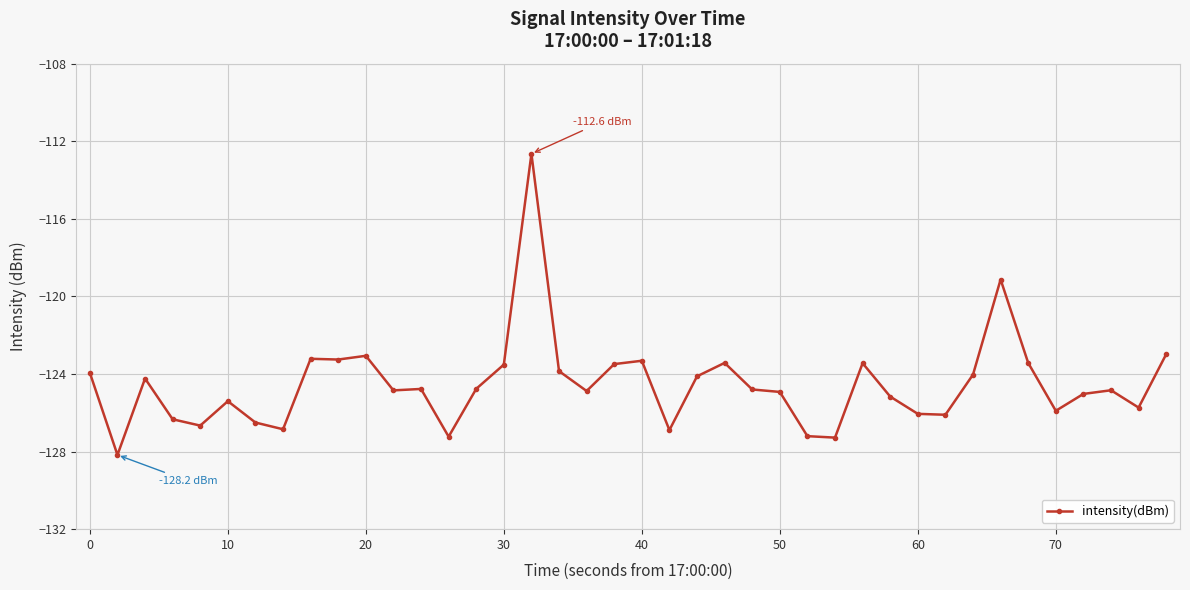

How many lines are shown in the chart?

1